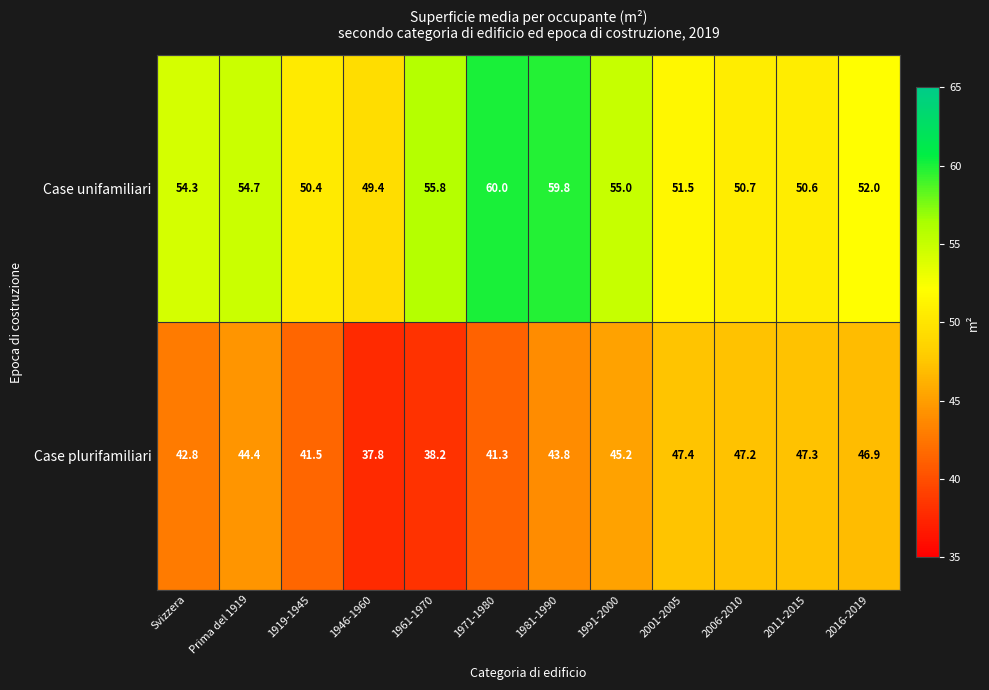

Which series has the largest range (max minus min)?

Case unifamiliari